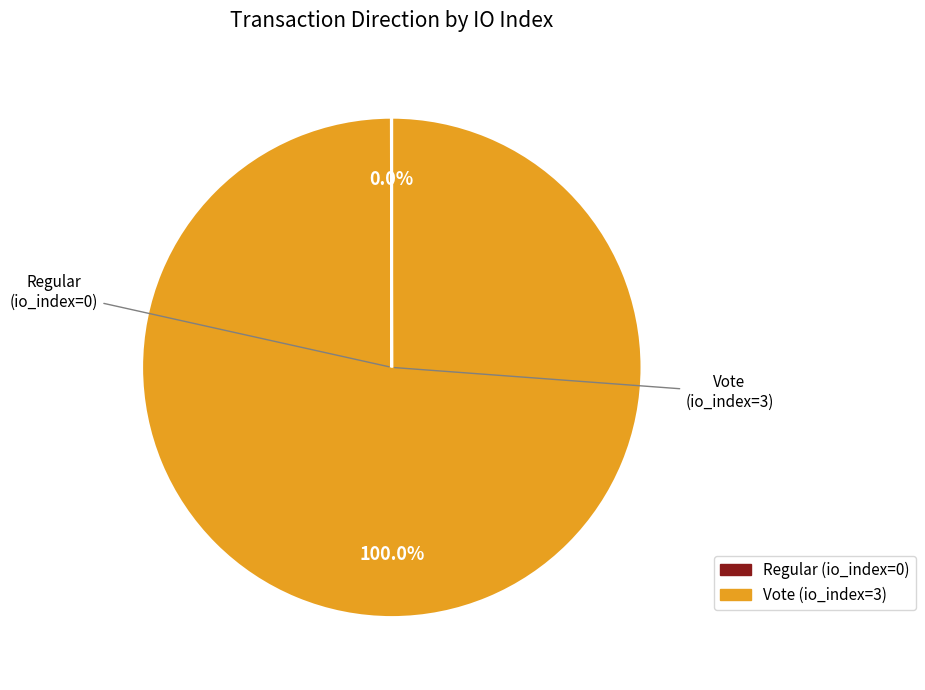

To the nearest percent, what is the difference between the largest and smallest slice percentages?

100%